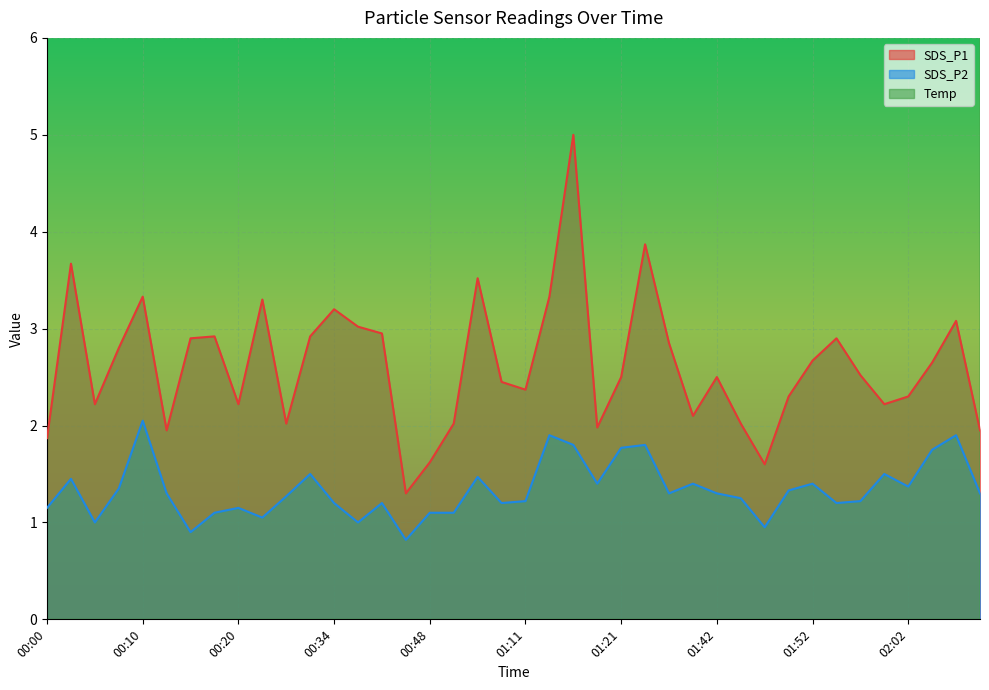

How many interior local valleys does the Temp series have?

3